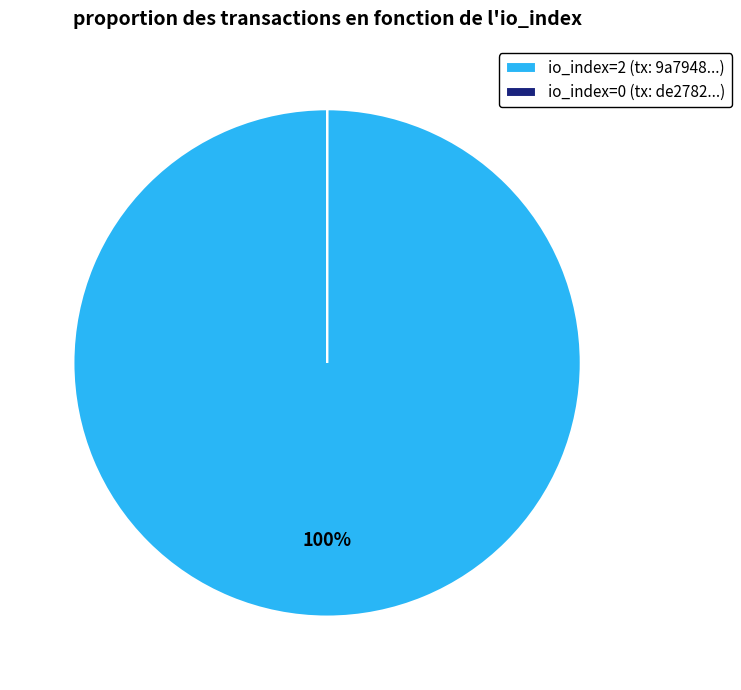

Is it true that io_index=2 (tx: 9a7948...) is 100% of the pie?

True